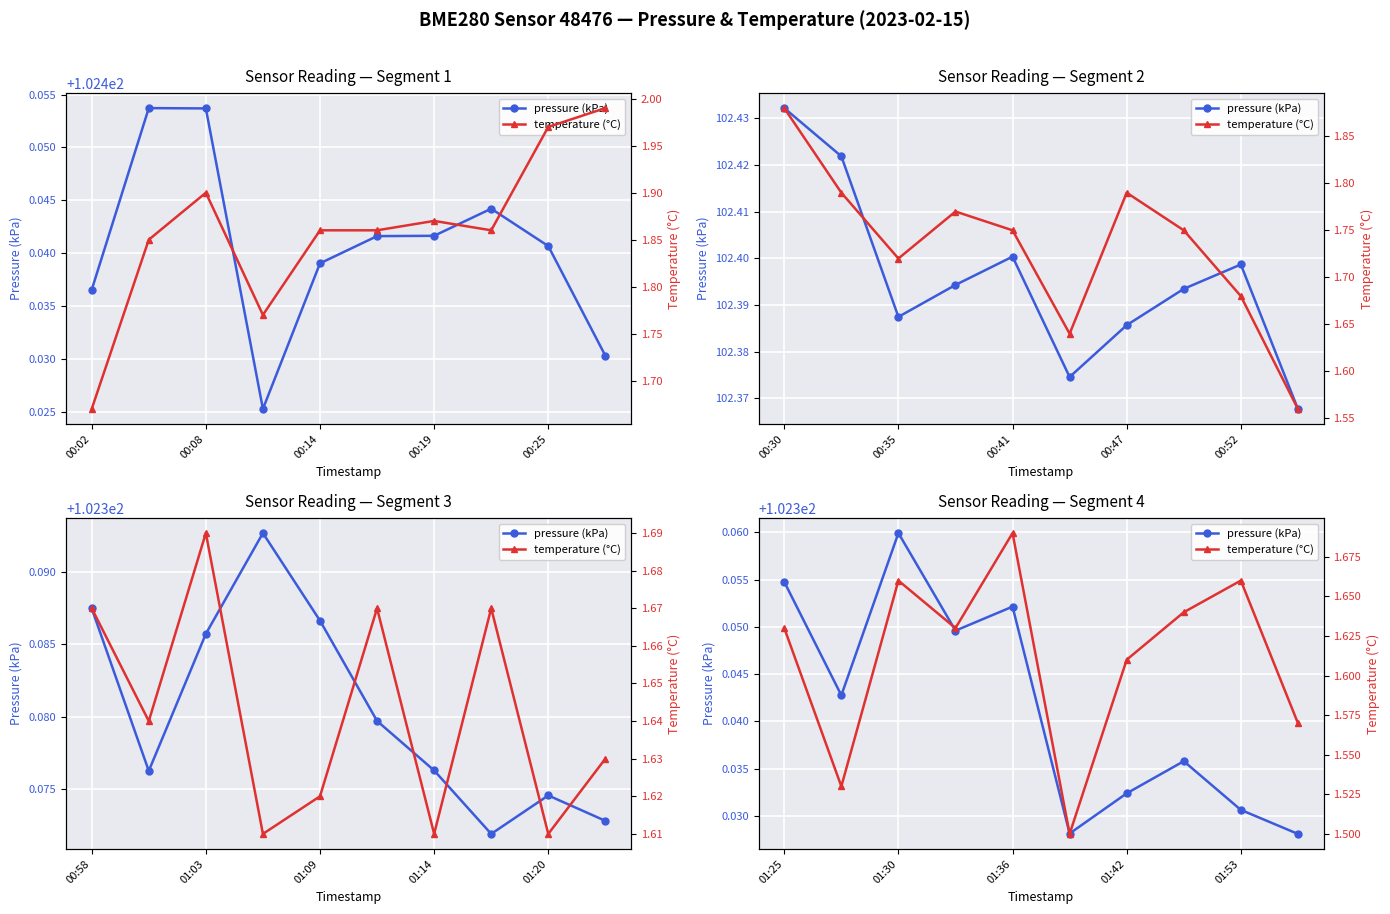

The pressure (kPa) series shows 102.3 at 5. True or false?

True